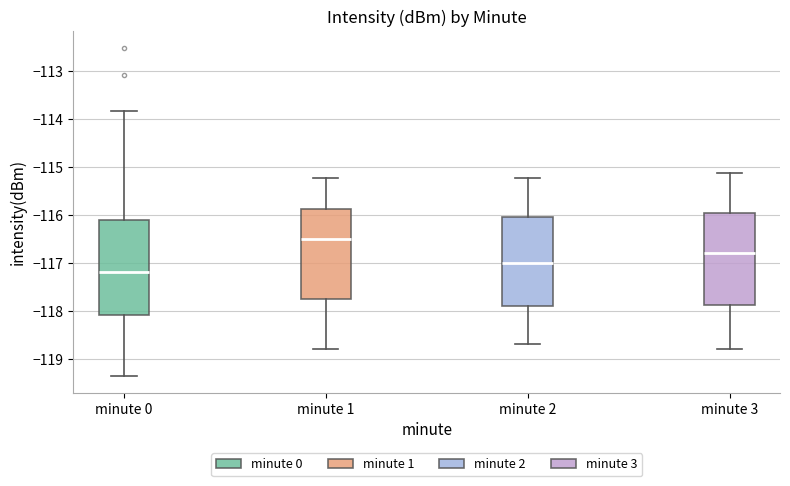

Which box's median line is the lowest?

minute 0